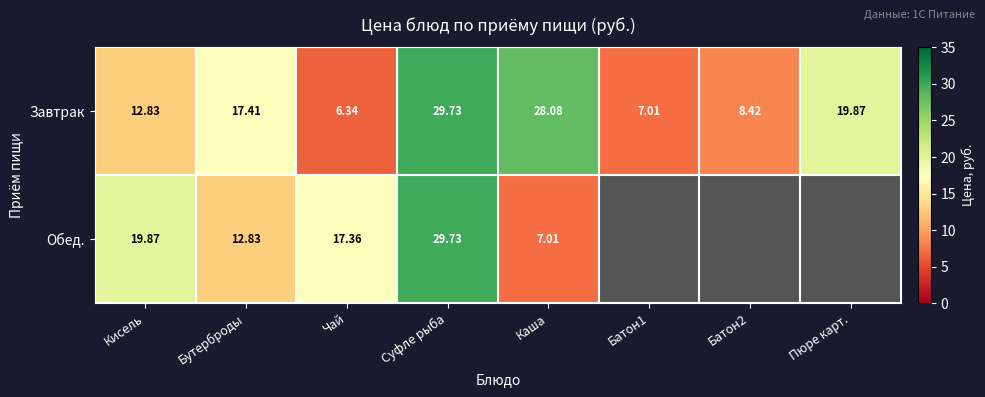

Which category has the highest value in the Завтрак series?

Суфле рыба